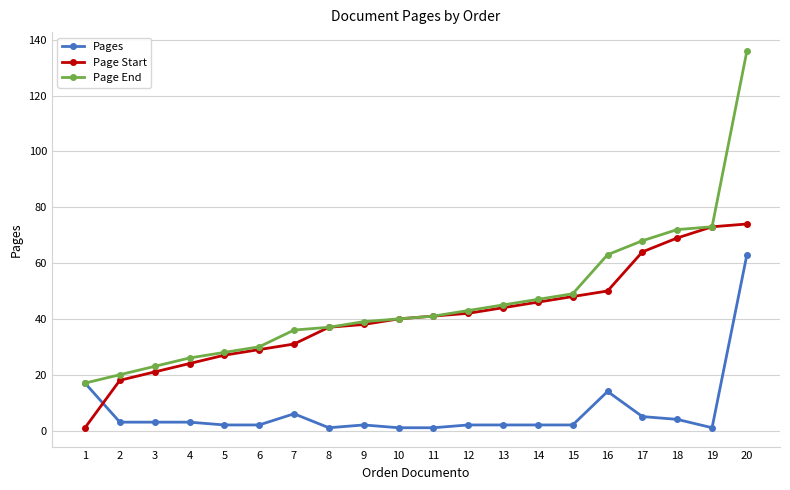

Is it true that Page Start equals 129 at 20?

False